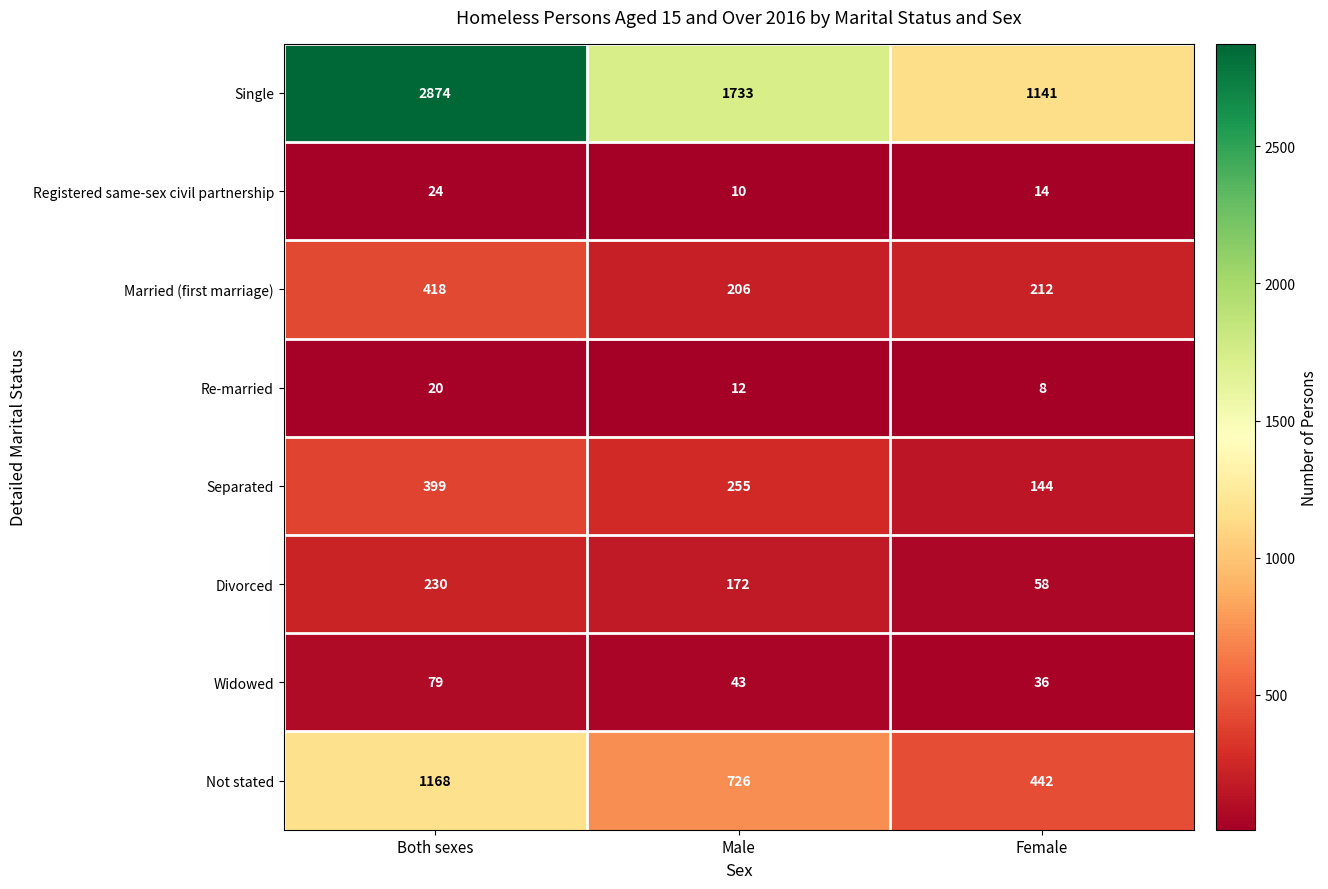

List the series in order of their peak value, lowest first.

Re-married, Registered same-sex civil partnership, Widowed, Divorced, Separated, Married (first marriage), Not stated, Single